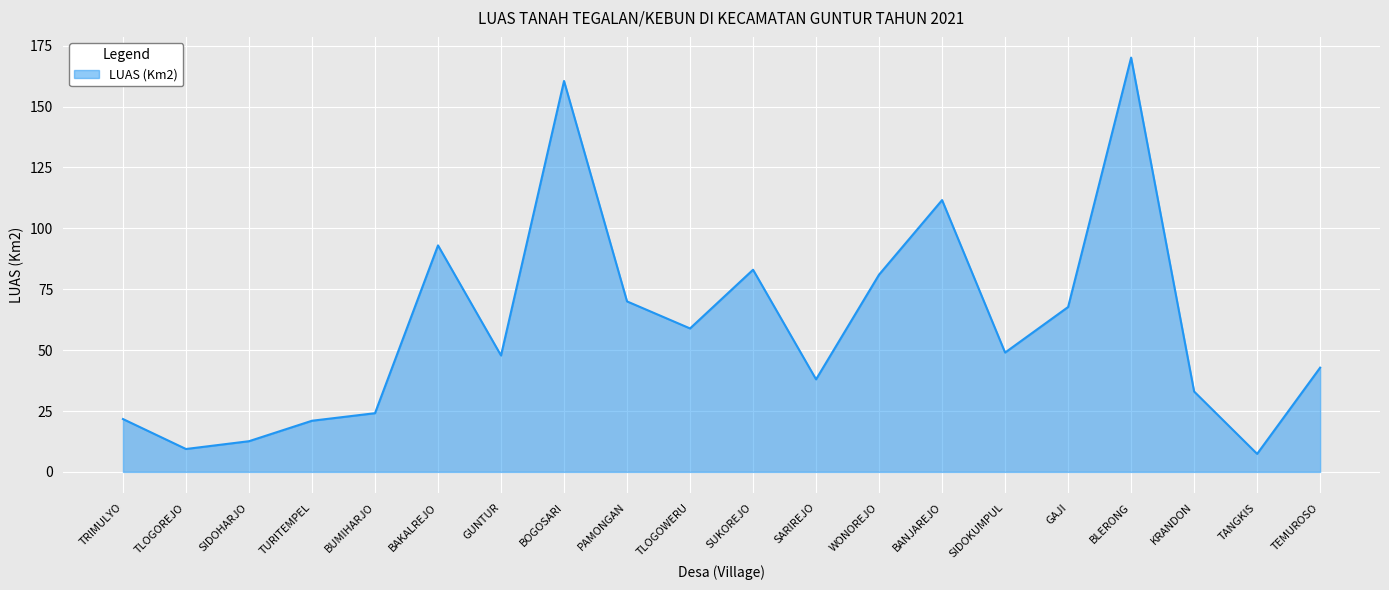

True or false: the data shows 69.2 at SIDOKUMPUL.

False